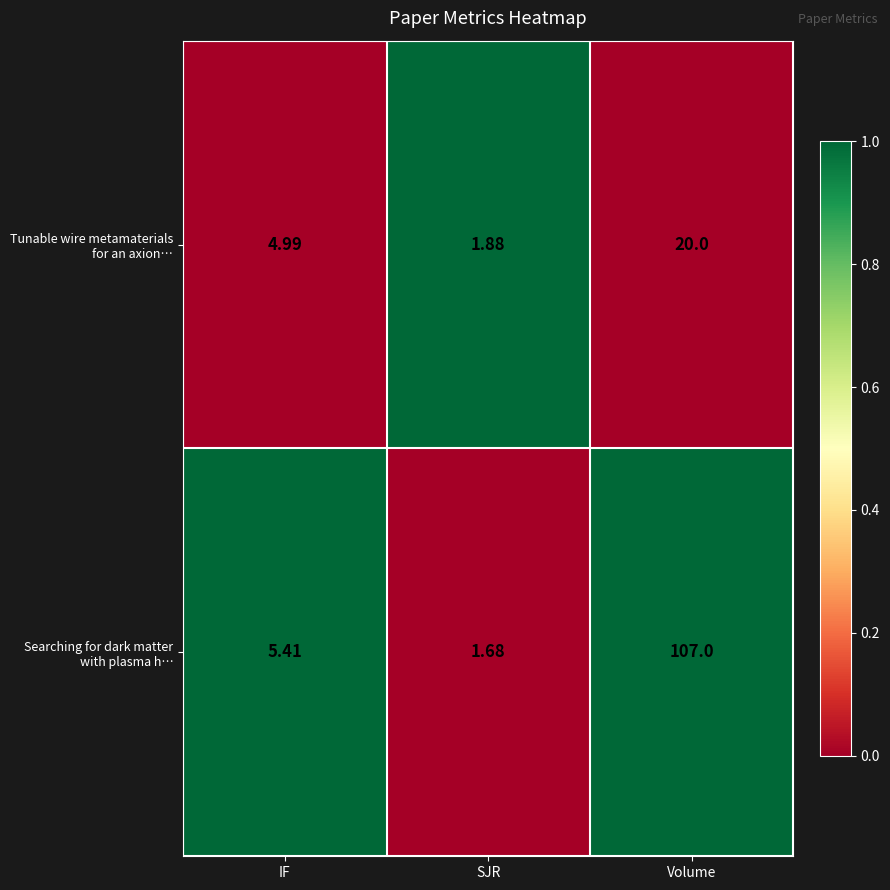

At which category is the sum across all series the highest?

Volume